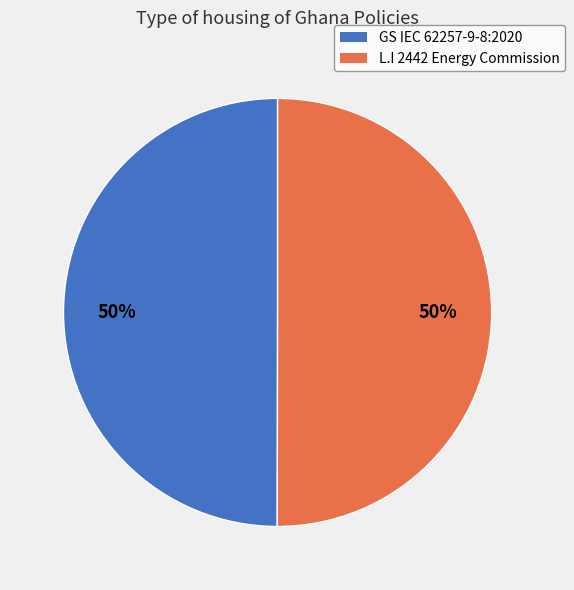

What is the ratio of the value at GS IEC 62257-9-8:2020 to the value at L.I 2442 Energy Commission?

1.0